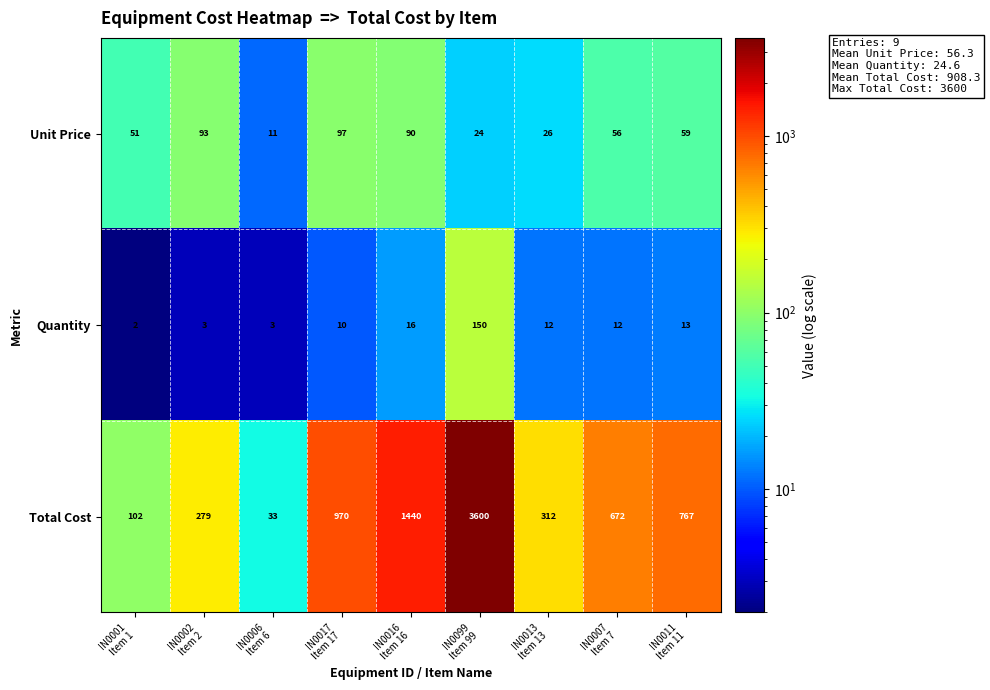

Reading left to right, transcribe all the data shown in this chart.

Unit Price: 51	93	11	97	90	24	26	56	59
Quantity: 2	3	3	10	16	150	12	12	13
Total Cost: 102	279	33	970	1440	3600	312	672	767